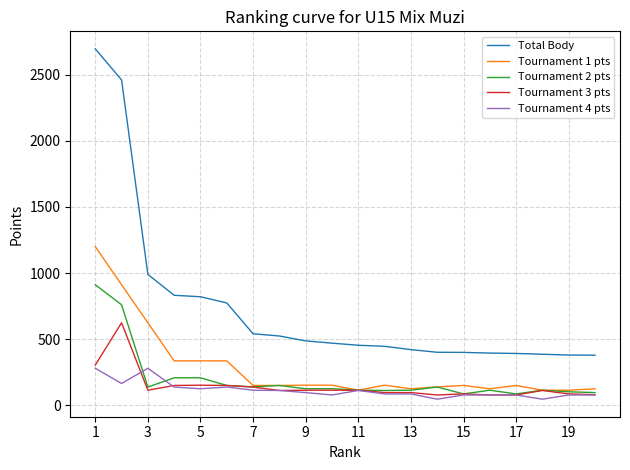

What is the sum of all Tournament 1 pts values?

5656